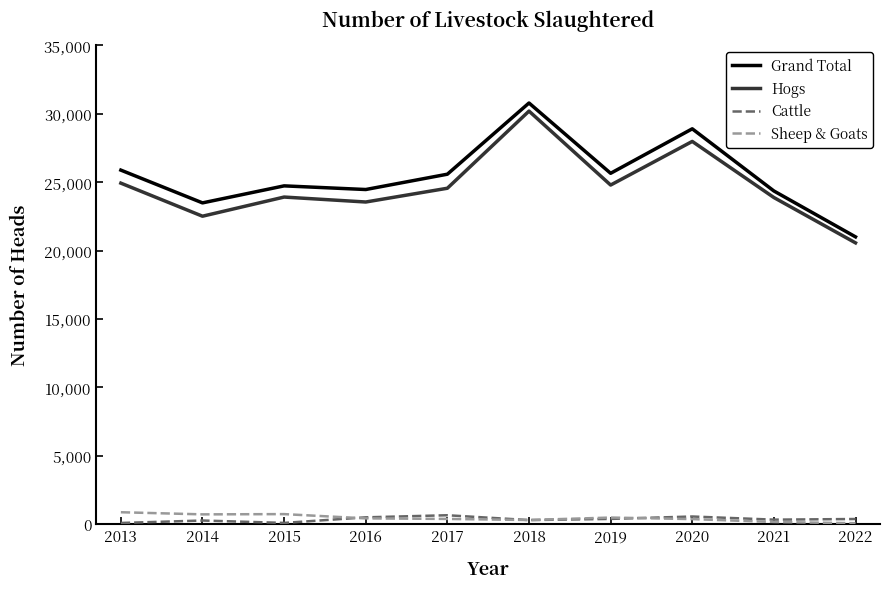

What is the minimum value for Grand Total?

20998